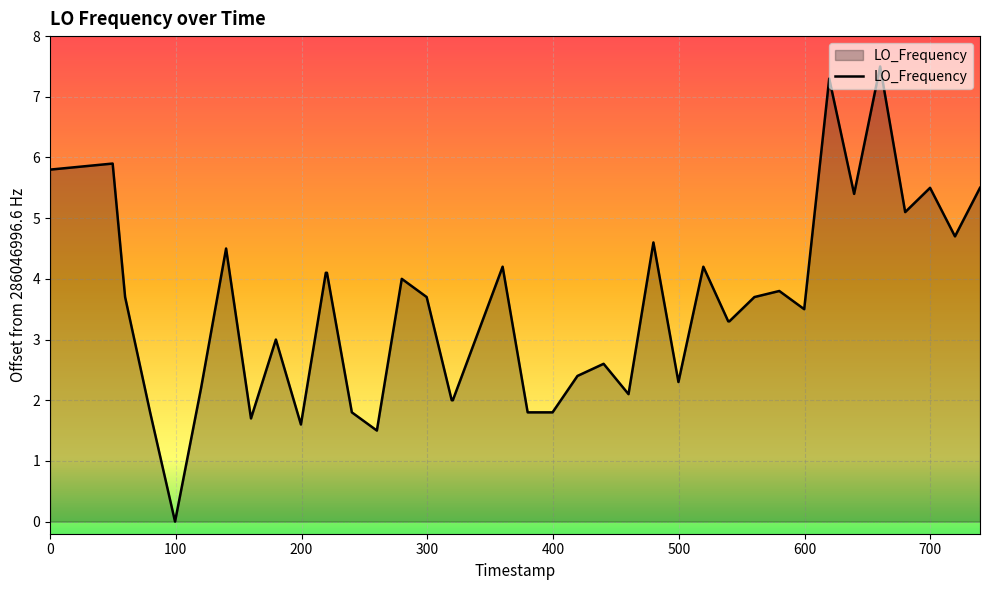

What is the difference between the maximum and minimum values?

7.5